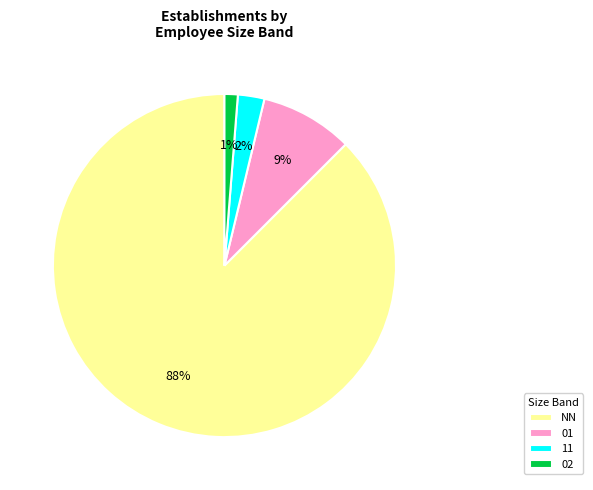

Is there any slice that represents more than half of the pie?

Yes